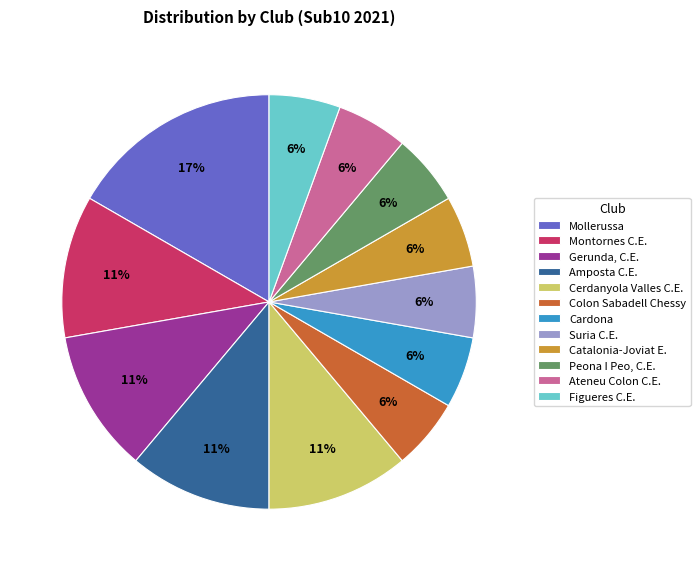

Is there any slice that represents more than half of the pie?

No